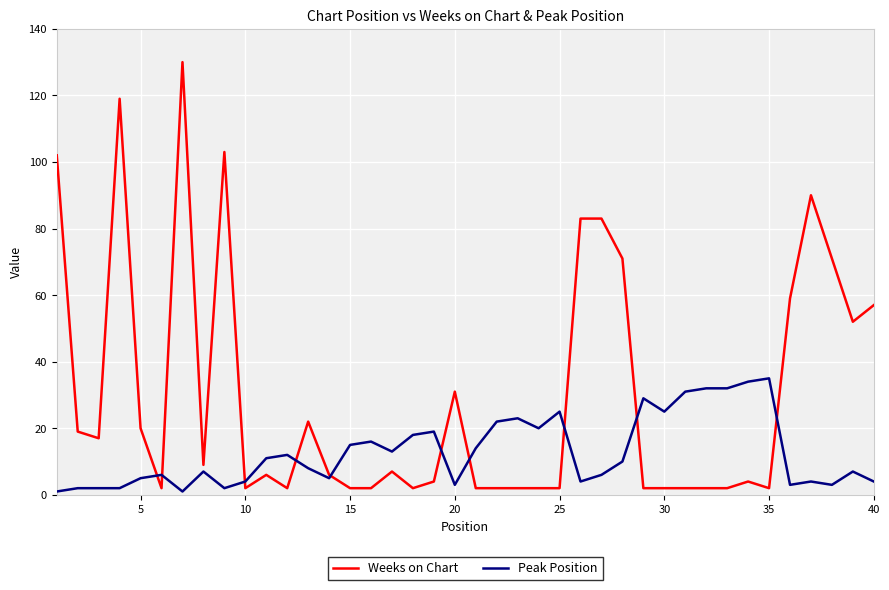

What is the greatest value displayed?

130